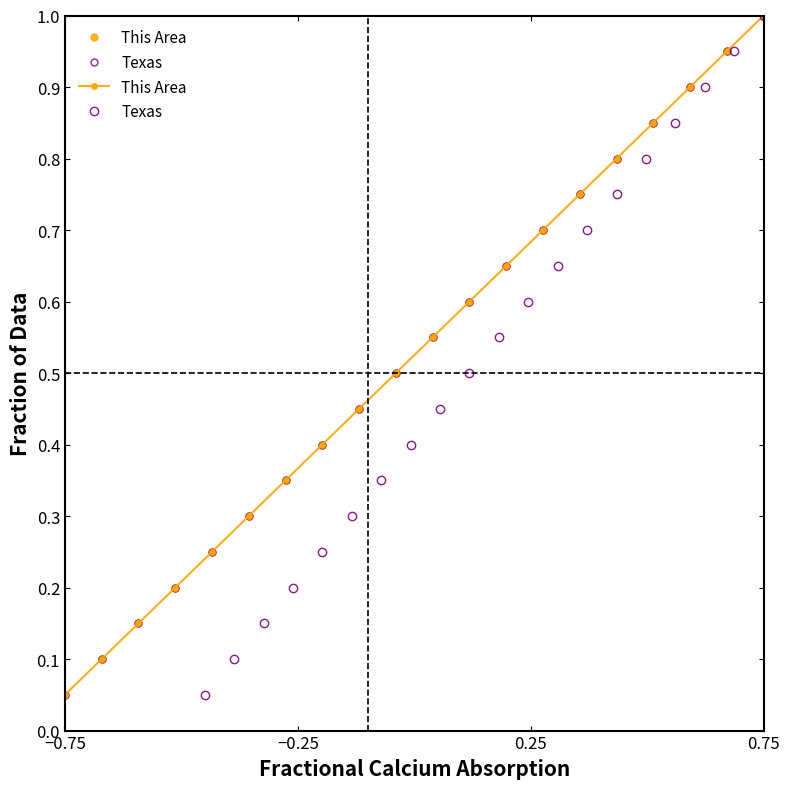

What is the minimum value for This Area?

0.1